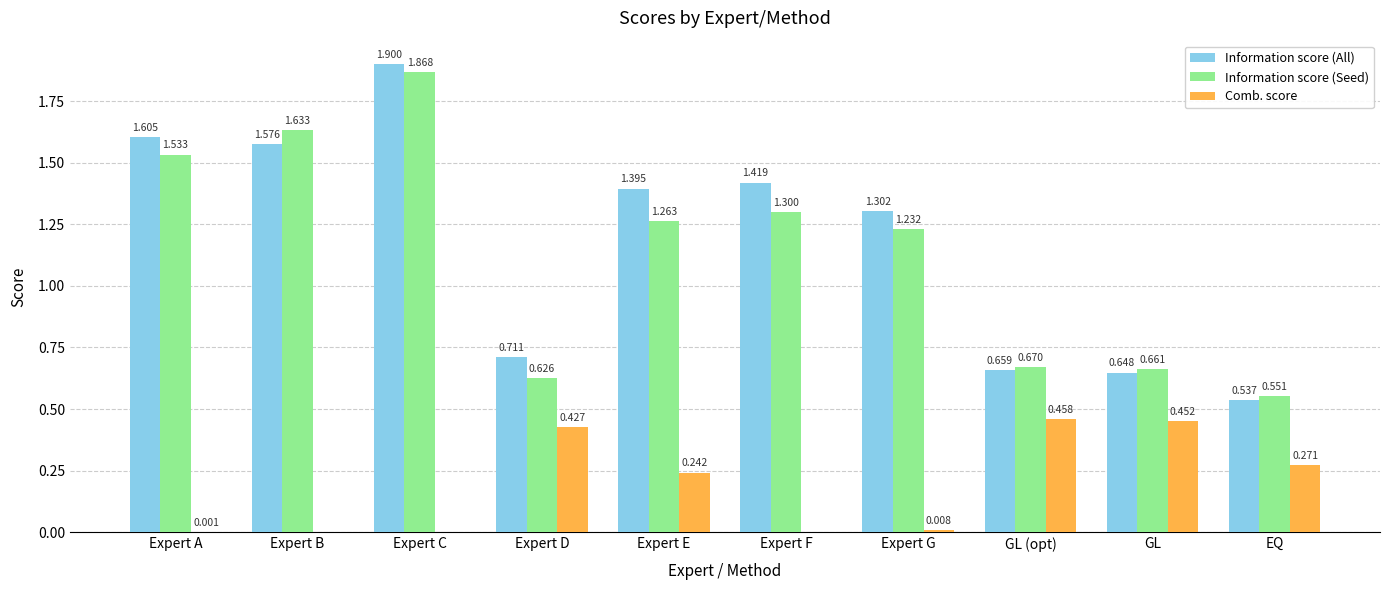

How many categories are shown in the chart?

10